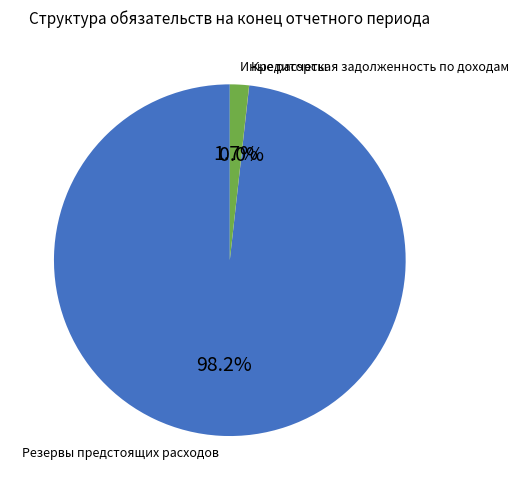

What is the majority slice?

Резервы предстоящих расходов